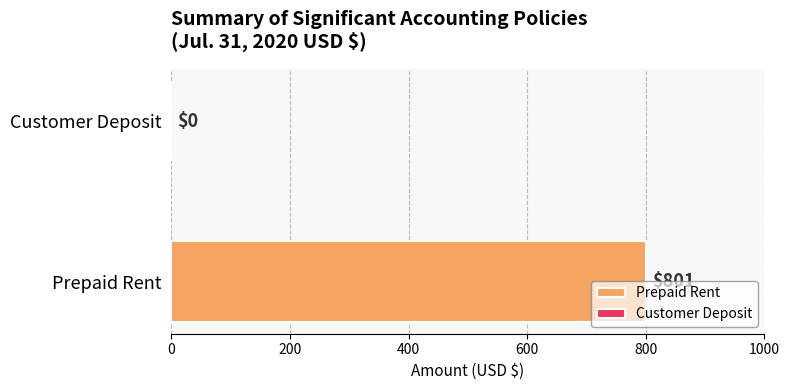

What is the difference between the maximum and minimum values?

801